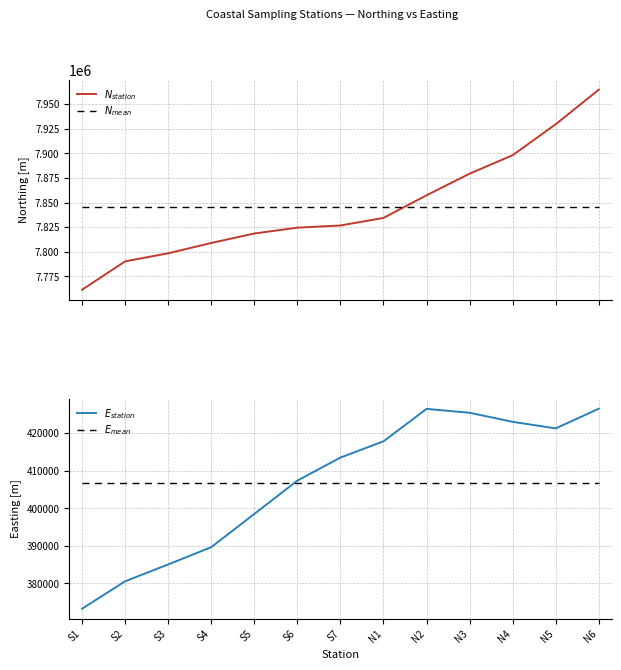

At which category is the sum across all series the highest?

N6